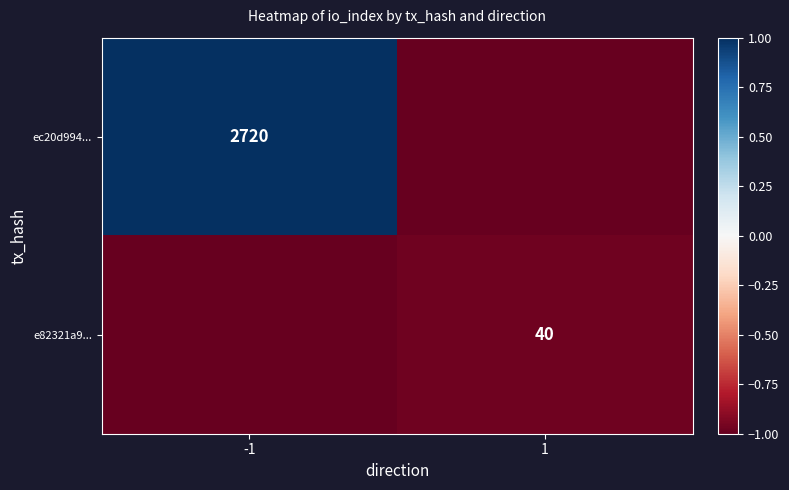

Between 1 and -1, which is larger?

-1